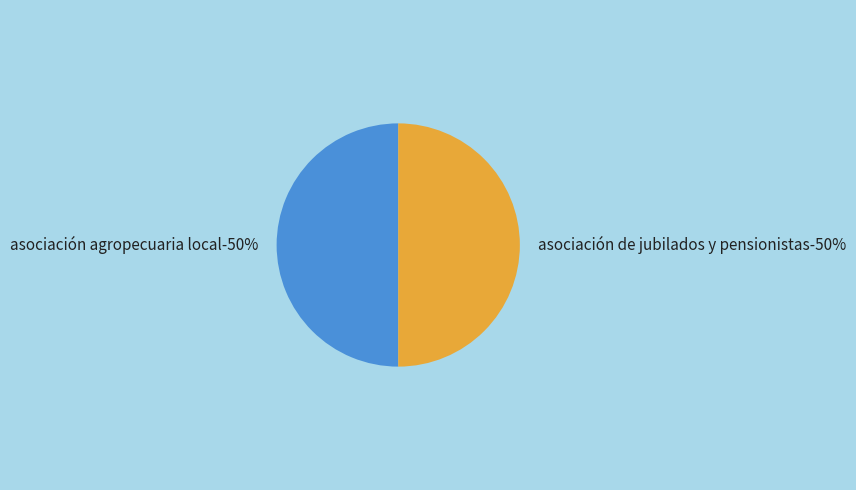

Do ASOCIACIÓN AGROPECUARIA LOCAL and ASOCIACIÓN DE JUBILADOS Y PENSIONISTAS together represent more than half of the pie?

Yes